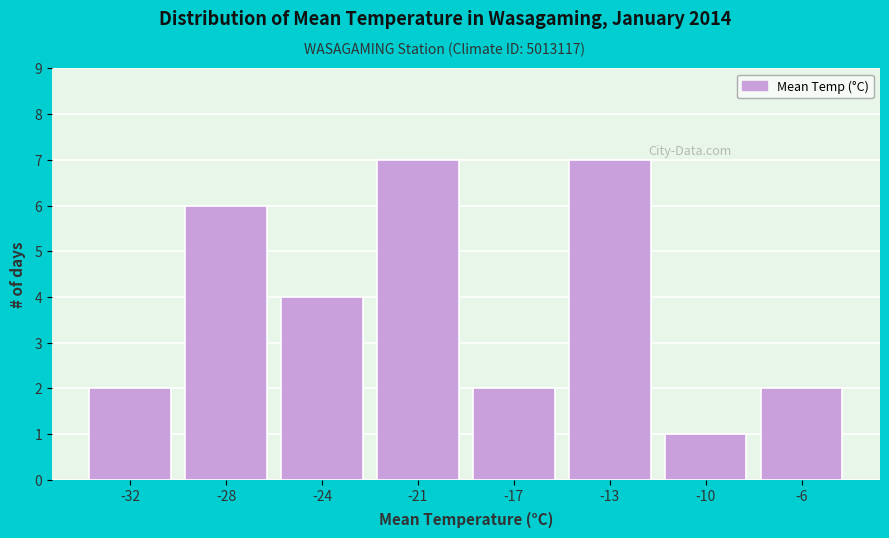

Reading right to left, transcribe all the data shown in this chart.

-6=2	-10=1	-13=7	-17=2	-21=7	-24=4	-28=6	-32=2